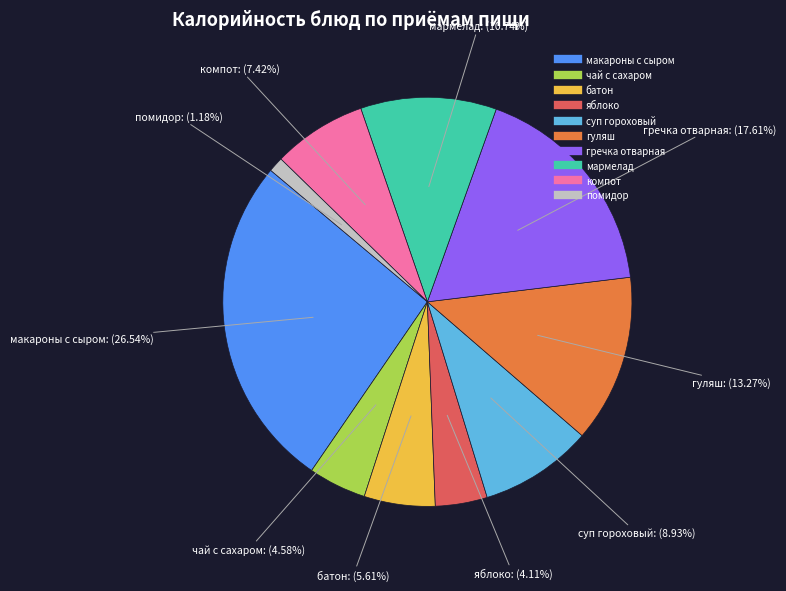

What percentage is NOT represented by чай с сахаром?

95.4%